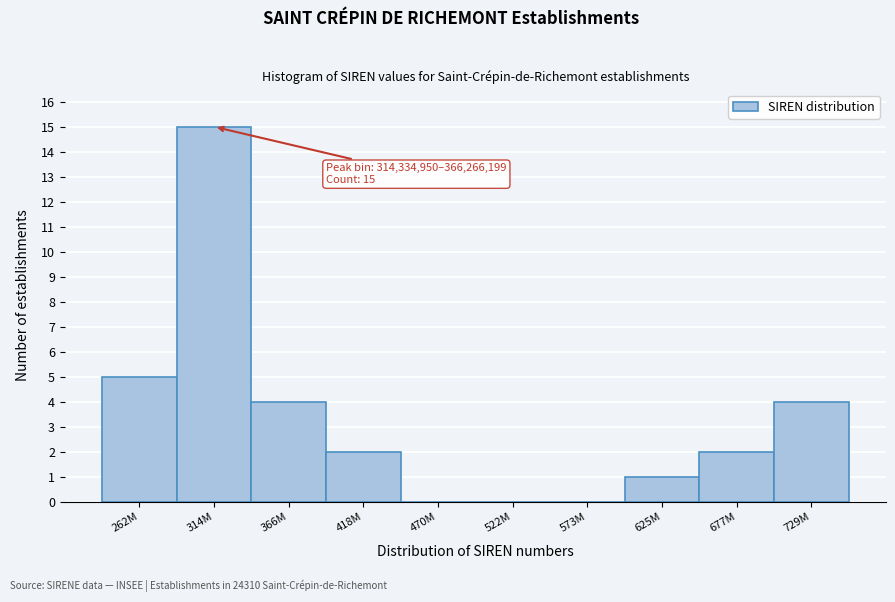

Reading left to right, extract all data points from this chart.

262M=5	314M=15	366M=4	418M=2	470M=0	522M=0	573M=0	625M=1	677M=2	729M=4